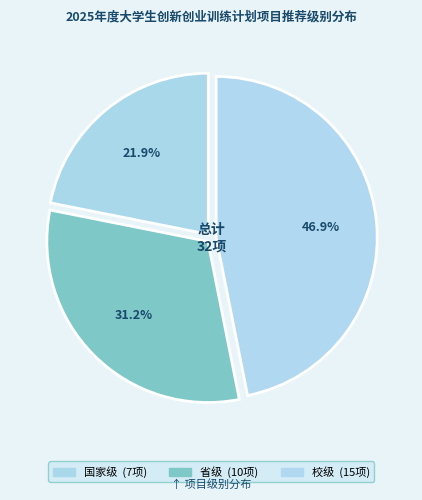

Count the number of slices in the pie.

3